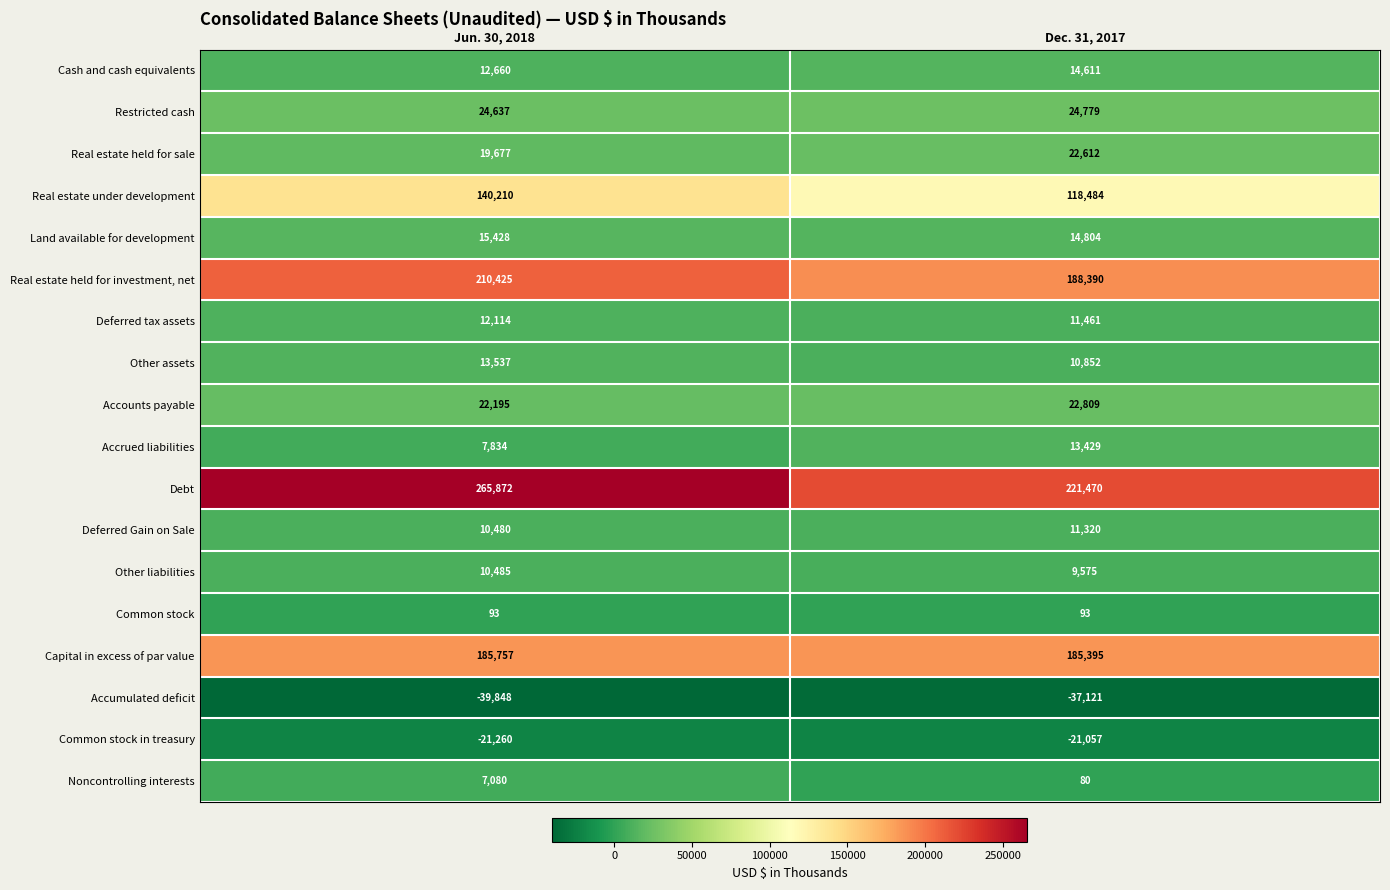

True or false: Common stock has a value of 93 at Jun. 30, 2018.

True